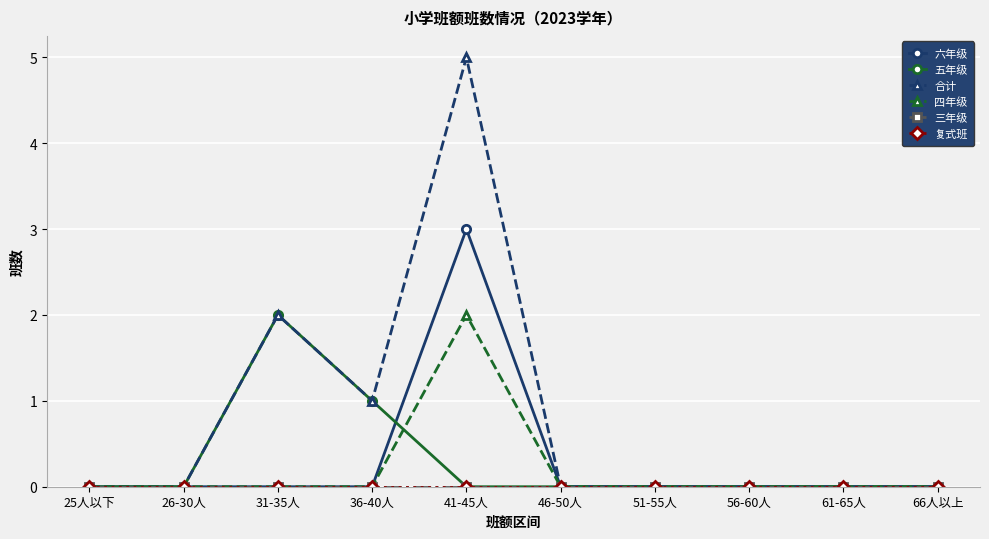

Reading right to left, list all the values displayed in this chart.

六年级: 66人以上=0	61-65人=0	56-60人=0	51-55人=0	46-50人=0	41-45人=3	36-40人=0	31-35人=0	26-30人=0	25人以下=0
五年级: 66人以上=0	61-65人=0	56-60人=0	51-55人=0	46-50人=0	41-45人=0	36-40人=1	31-35人=2	26-30人=0	25人以下=0
合计: 66人以上=0	61-65人=0	56-60人=0	51-55人=0	46-50人=0	41-45人=5	36-40人=1	31-35人=2	26-30人=0	25人以下=0
四年级: 66人以上=0	61-65人=0	56-60人=0	51-55人=0	46-50人=0	41-45人=2	36-40人=0	31-35人=0	26-30人=0	25人以下=0
三年级: 66人以上=0	61-65人=0	56-60人=0	51-55人=0	46-50人=0	41-45人=0	36-40人=0	31-35人=0	26-30人=0	25人以下=0
复式班: 66人以上=0	61-65人=0	56-60人=0	51-55人=0	46-50人=0	41-45人=0	36-40人=0	31-35人=0	26-30人=0	25人以下=0